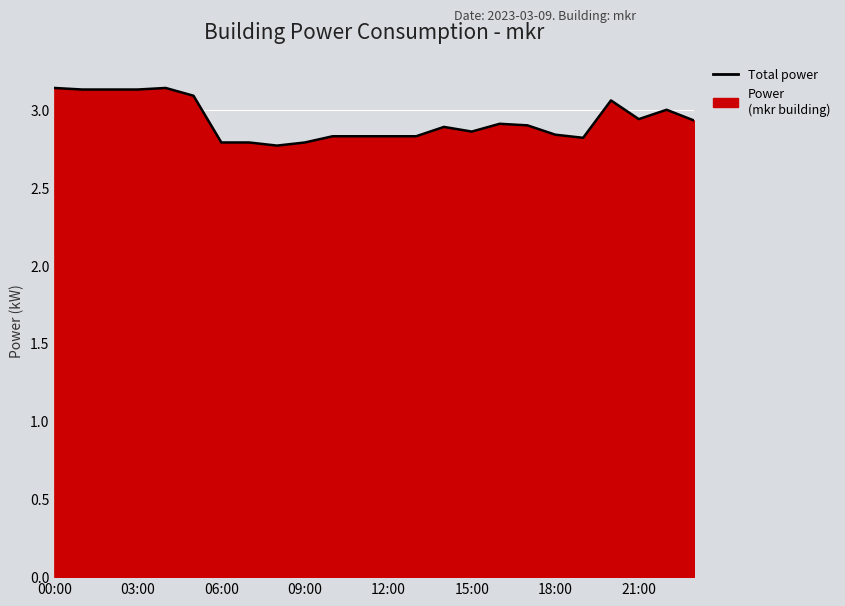

True or false: the data has more than 0 interior local peaks.

True